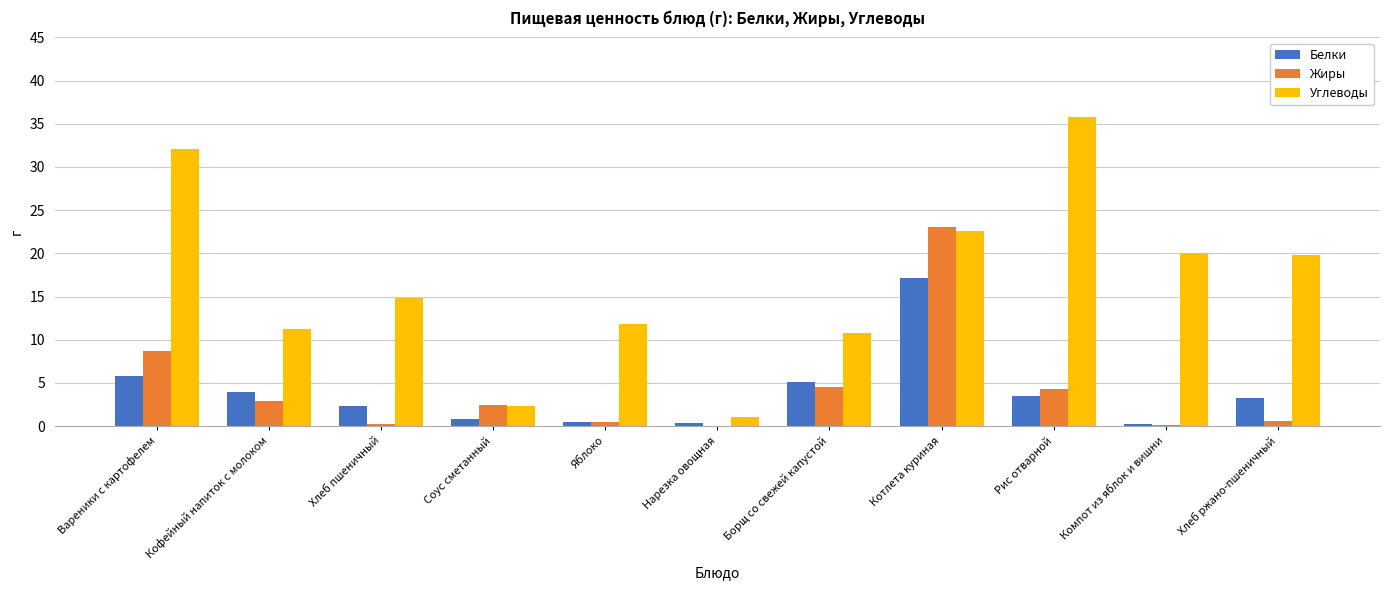

Which label corresponds to the largest value in the chart?

Рис отварной